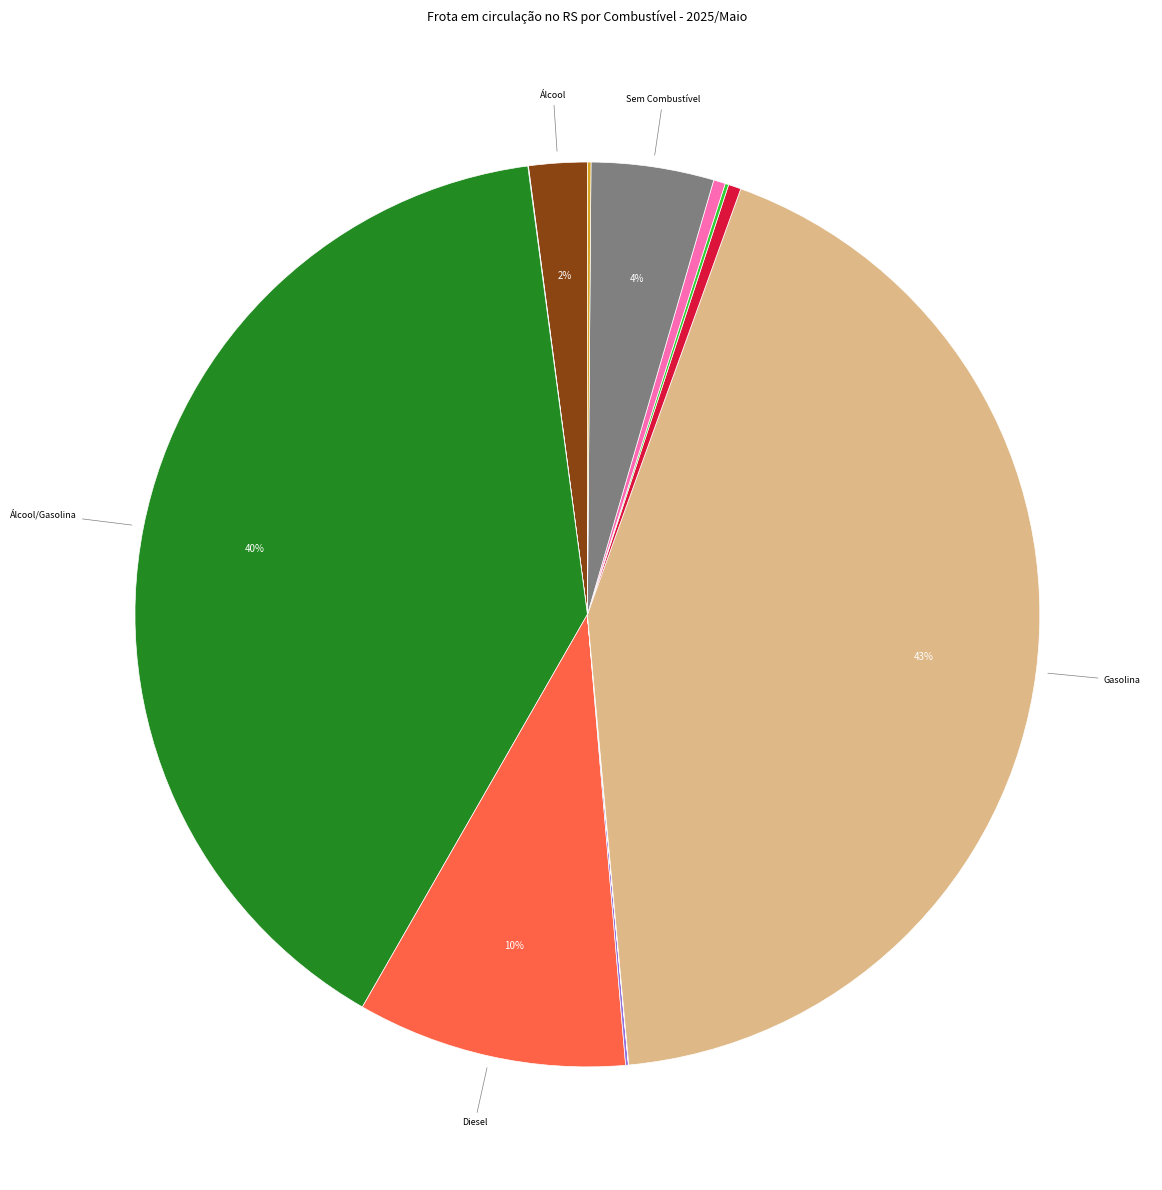

Is there a majority slice in this chart?

No